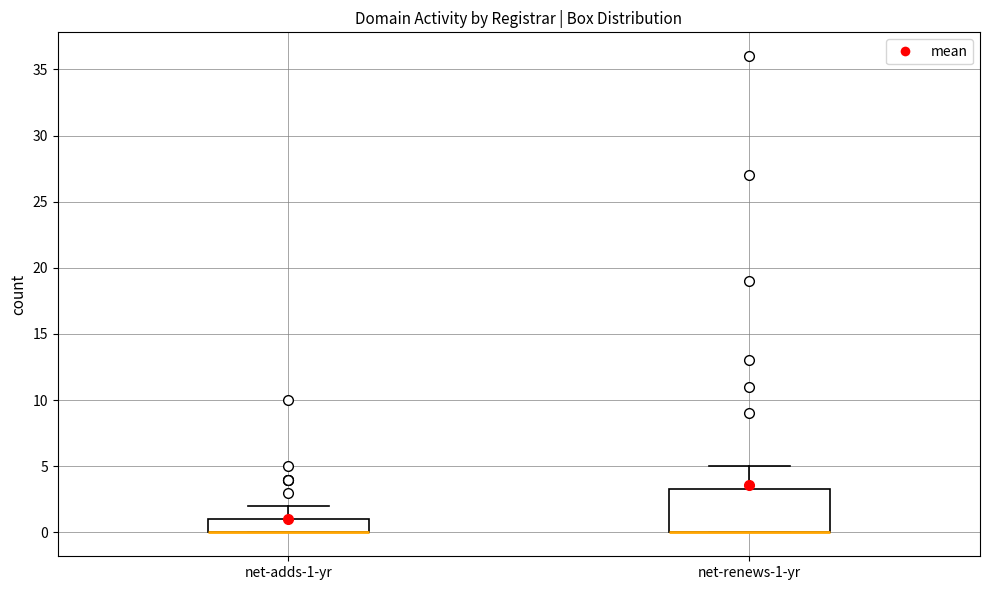

Reading left to right, transcribe this box plot: for each box, give where its median line is, the range the box spans, and where its two whiskers end, as read against the y-axis. The values are not printed on the chart, so give them approximately, as read against the axis.

net-adds-1-yr: median 0.0 (drawn on the box's lower edge), box 0.0 to 1.0, whiskers 0.0 to 2.0
net-renews-1-yr: median 0.0 (drawn on the box's lower edge), box 0.0 to 3.5, whiskers 0.0 to 5.0